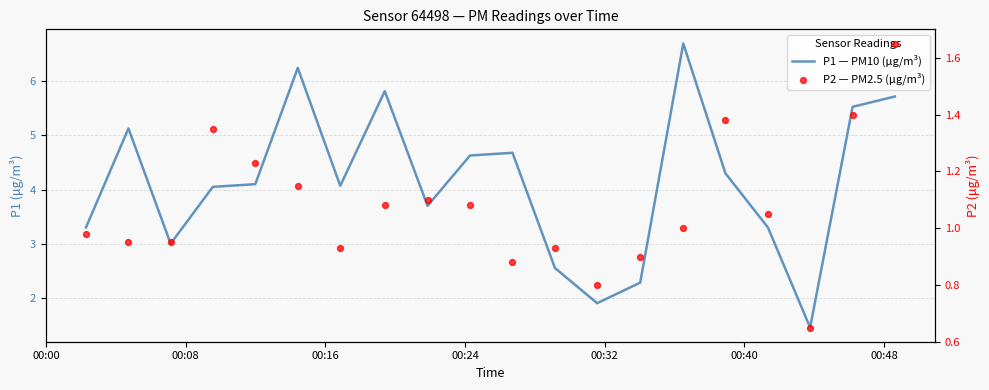

At how many categories does at least one series exceed 6?

2